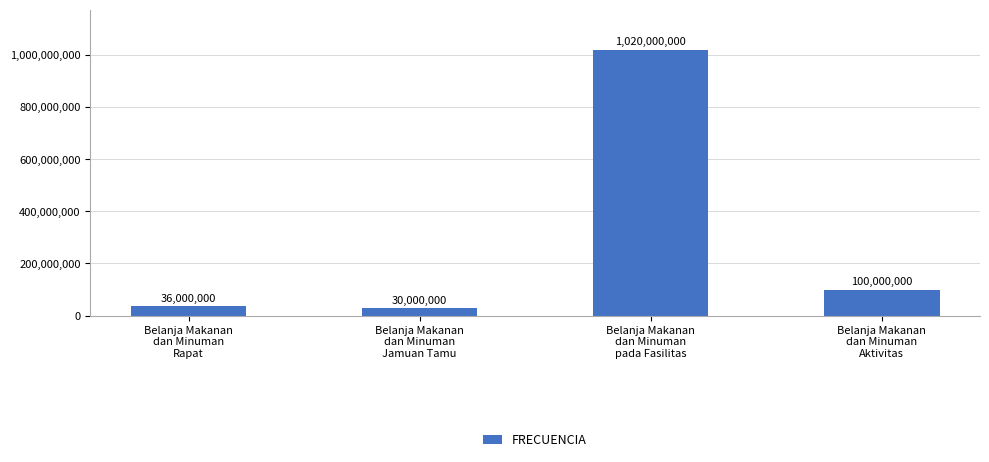

Approximately how many times larger is the value at Belanja Makanan
dan Minuman
Aktivitas compared to Belanja Makanan
dan Minuman
Jamuan Tamu?

3.3